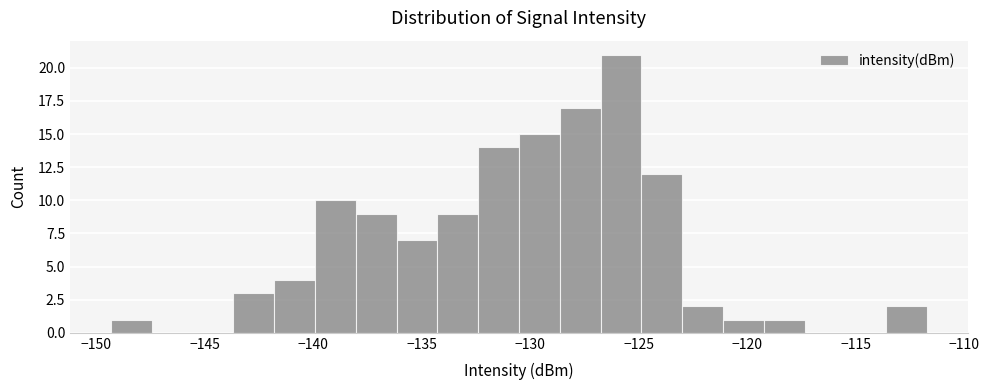

Read against the x-axis, roughly where is the centre of the tallest bar?

-126.0